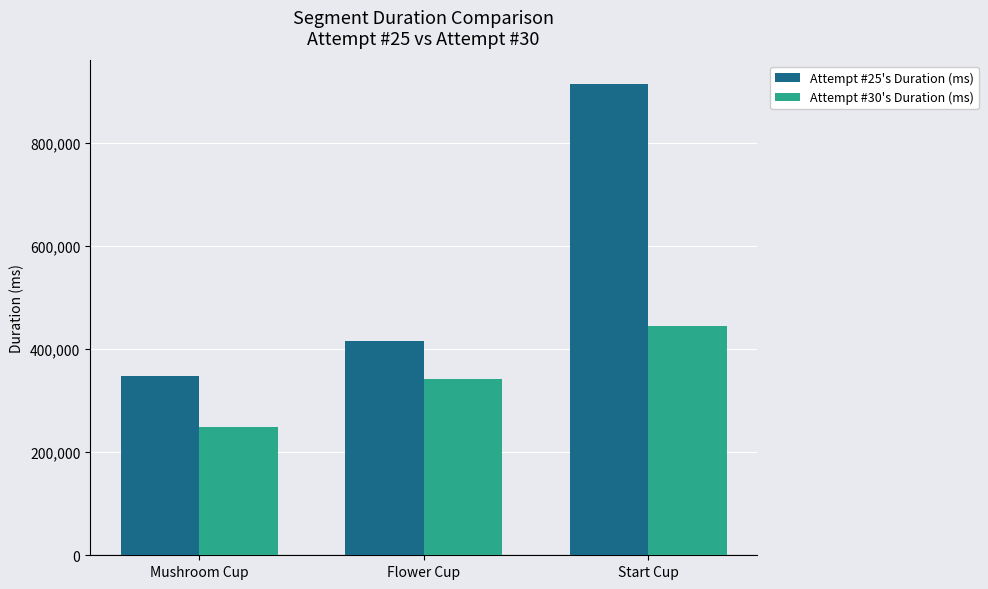

What is the spread (max minus min) of values at Flower Cup?

72907